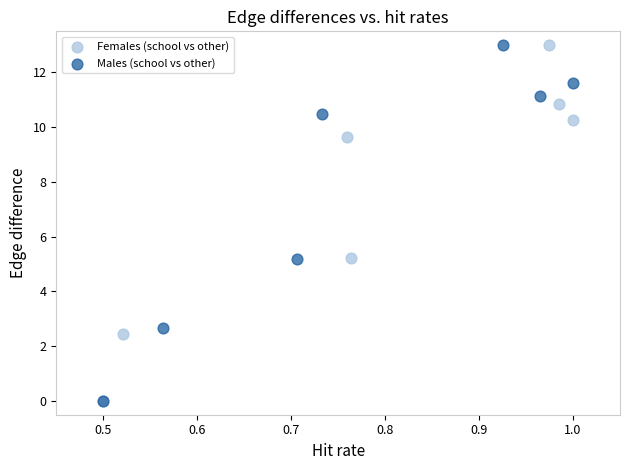

What are all the series names shown in the legend?

Females (school vs other), Males (school vs other)